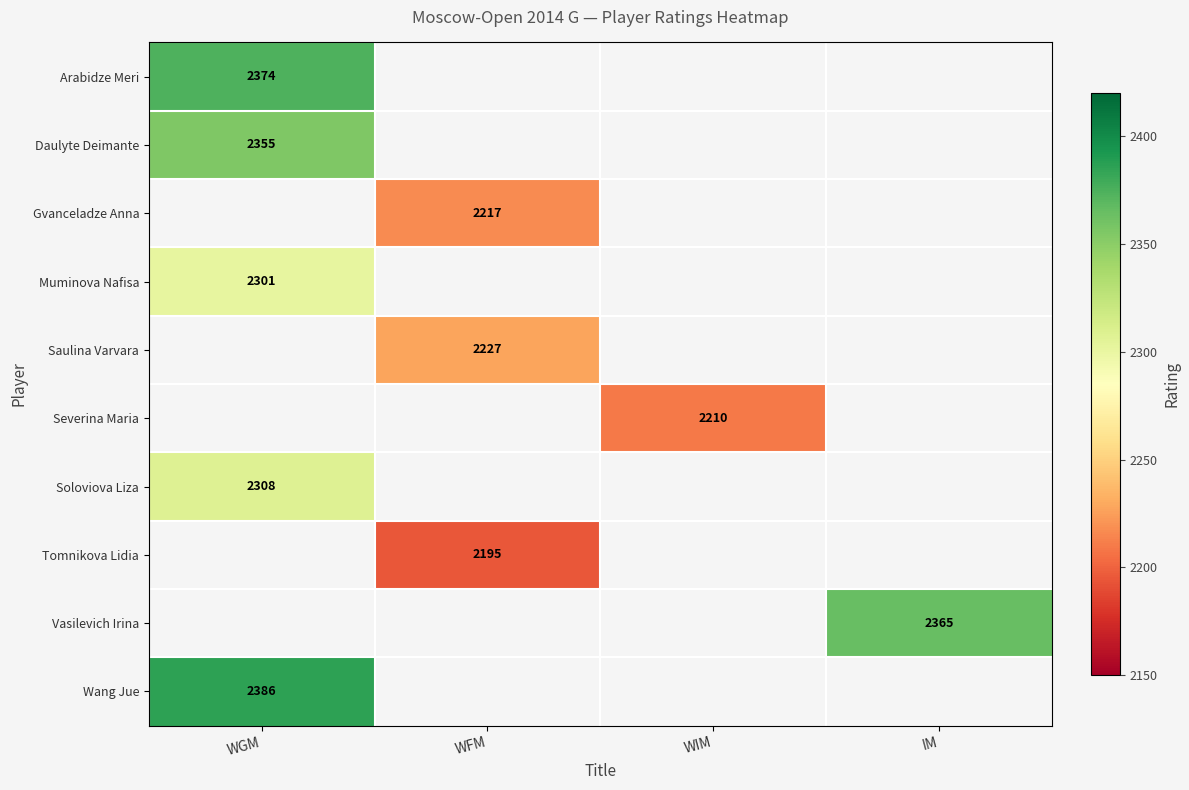

The Tomnikova Lidia series shows 3222 at WFM. True or false?

False